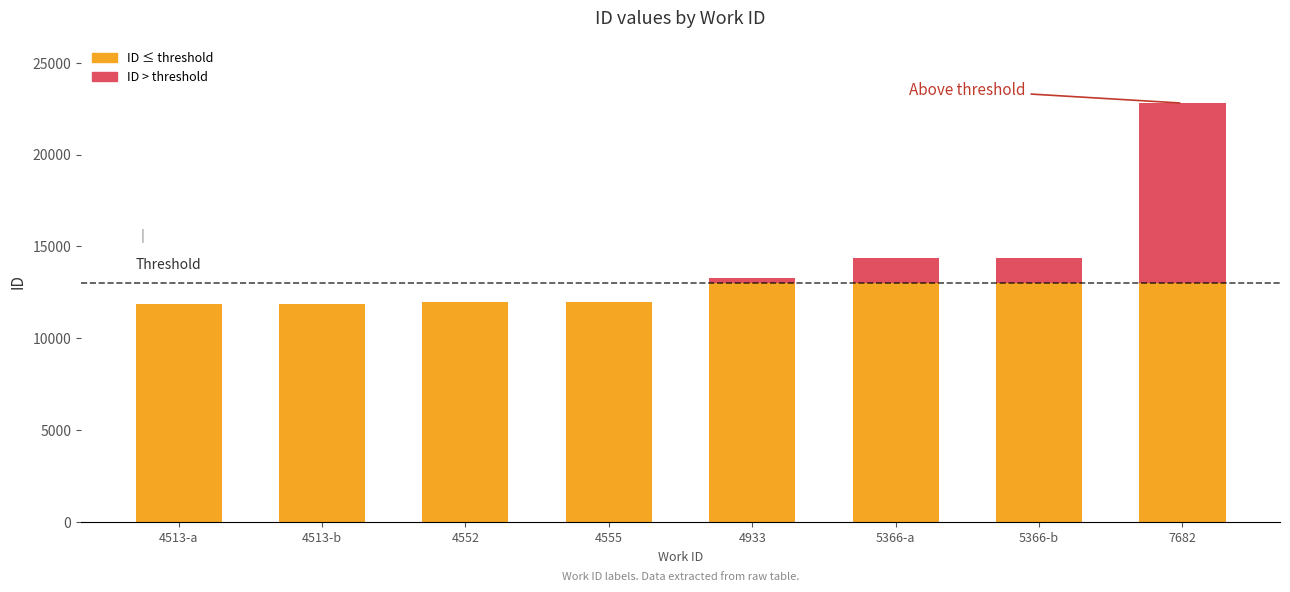

What is the total value across all series at 4513-a?

11848